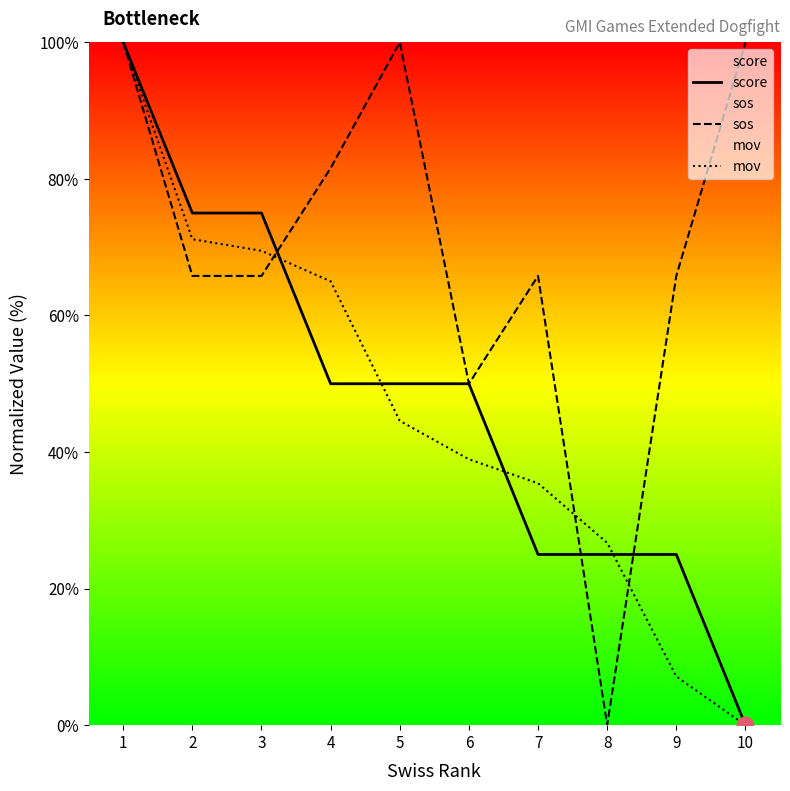

What is the difference between the highest and lowest values at 3?

9.2